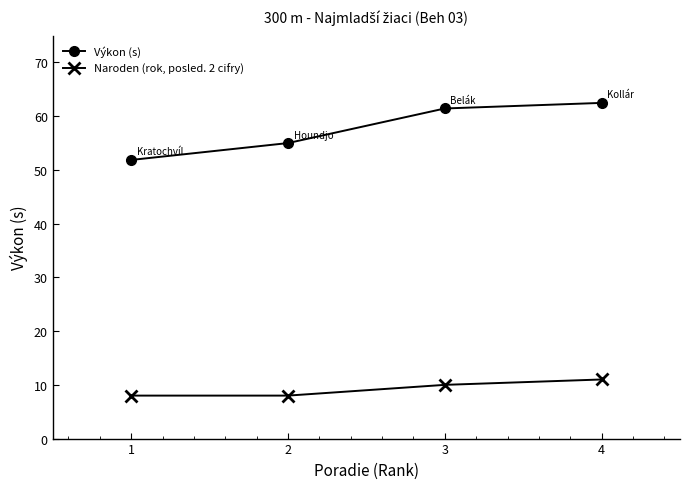

Reading left to right, transcribe all the data shown in this chart.

Výkon (s): 51.9	55.0	61.4	62.5
Naroden (rok, posled. 2 cifry): 8.0	8.0	10.0	11.0